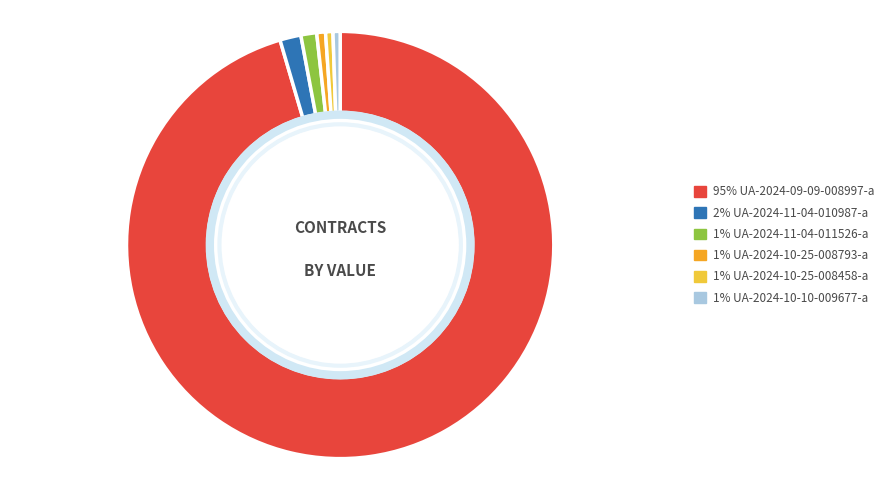

Is there any slice that represents more than half of the pie?

Yes